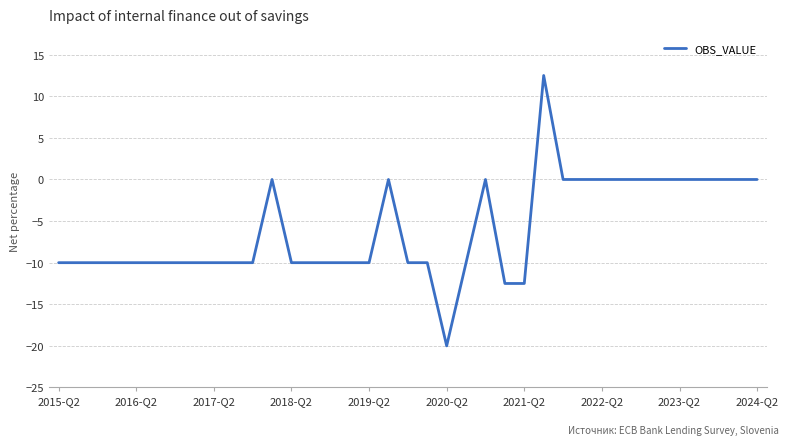

How many lines are shown in the chart?

1